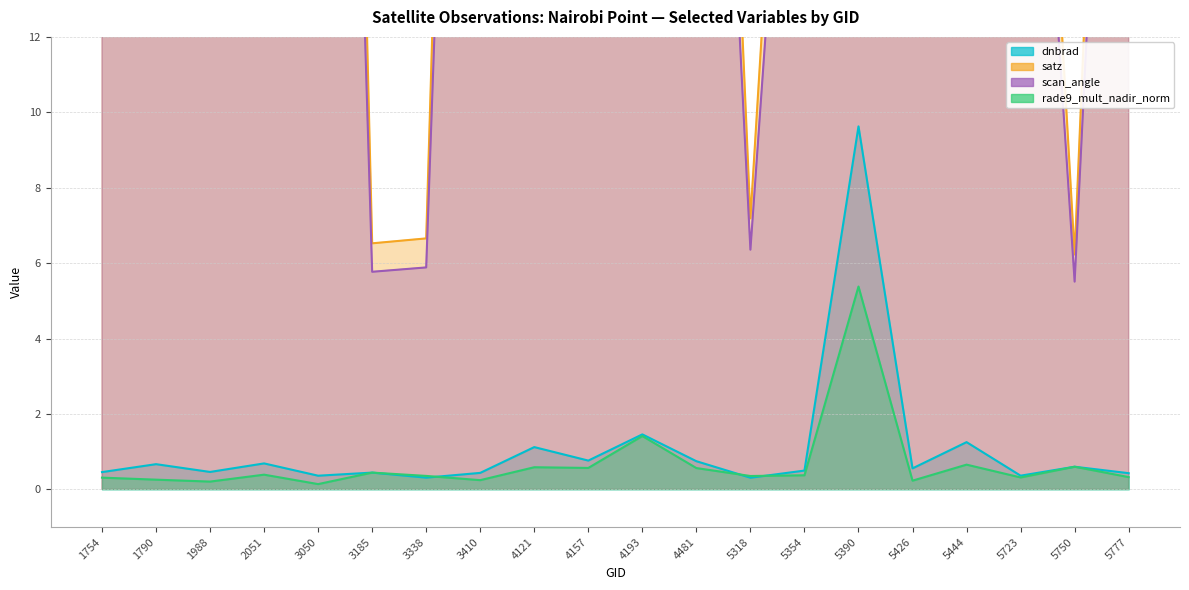

At which label does scan_angle first exceed 41?

1790